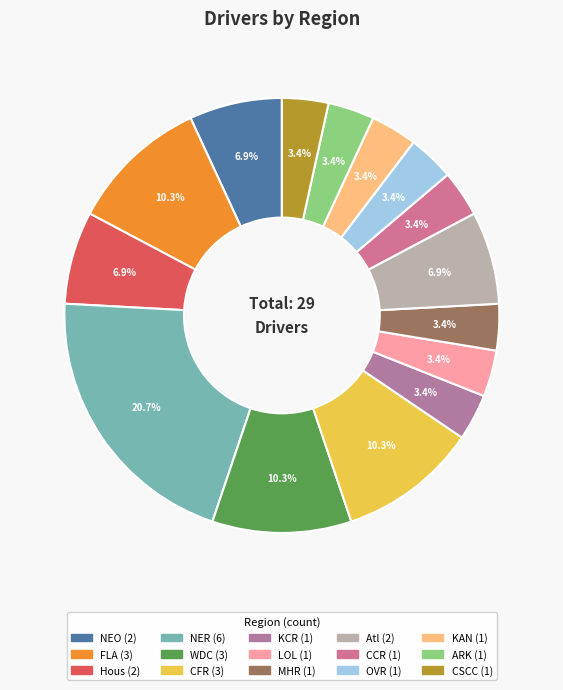

To the nearest percent, what percentage of the pie is LOL?

3%